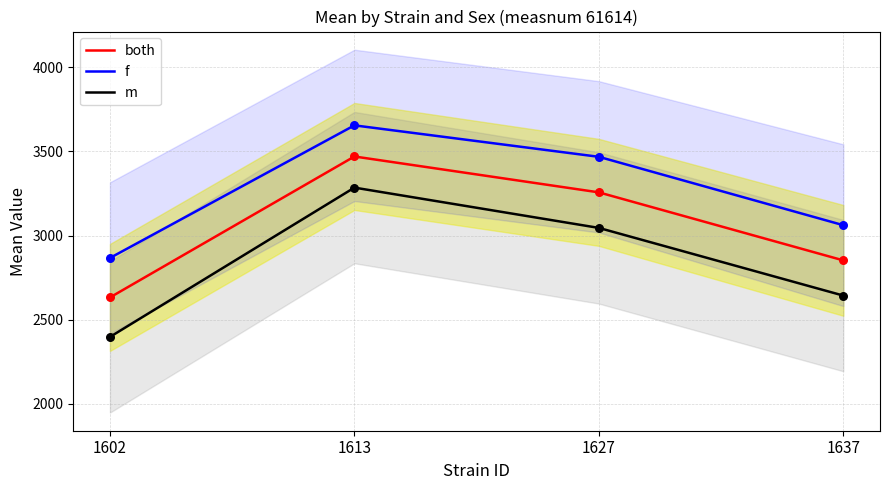

What is the total value across all series at 1637?

8555.7